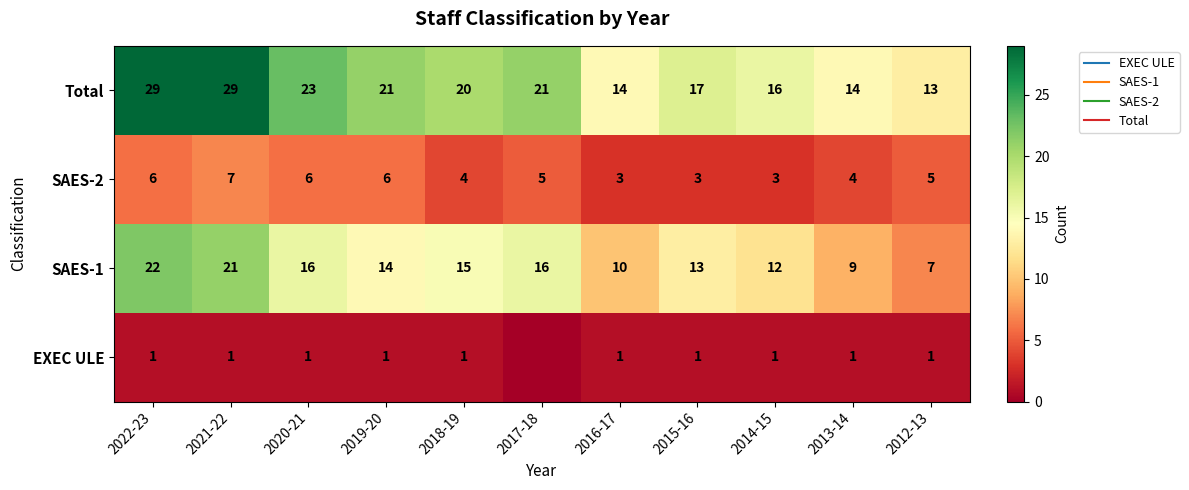

What is the spread (max minus min) of values at 2017-18?

21